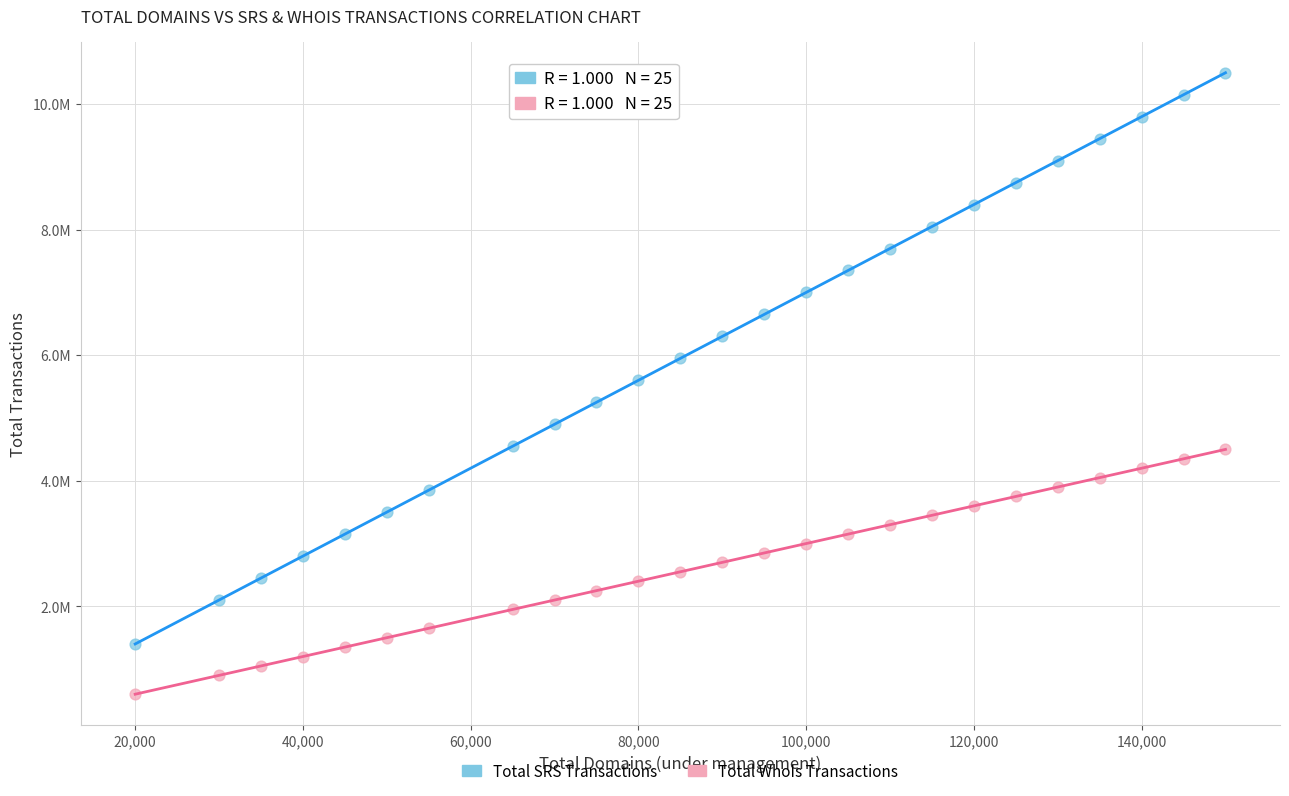

Which series has the largest Y range (max minus min)?

Total SRS Transactions